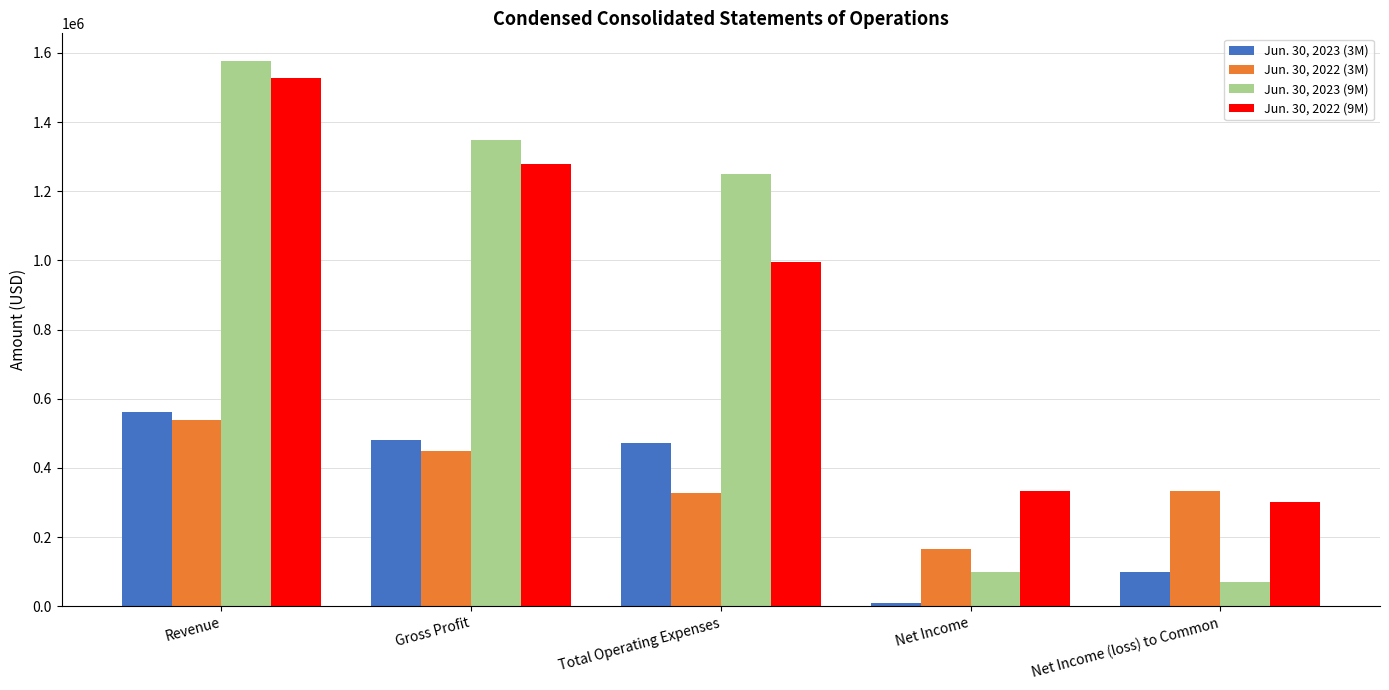

Which label corresponds to the smallest value in the chart?

Net Income